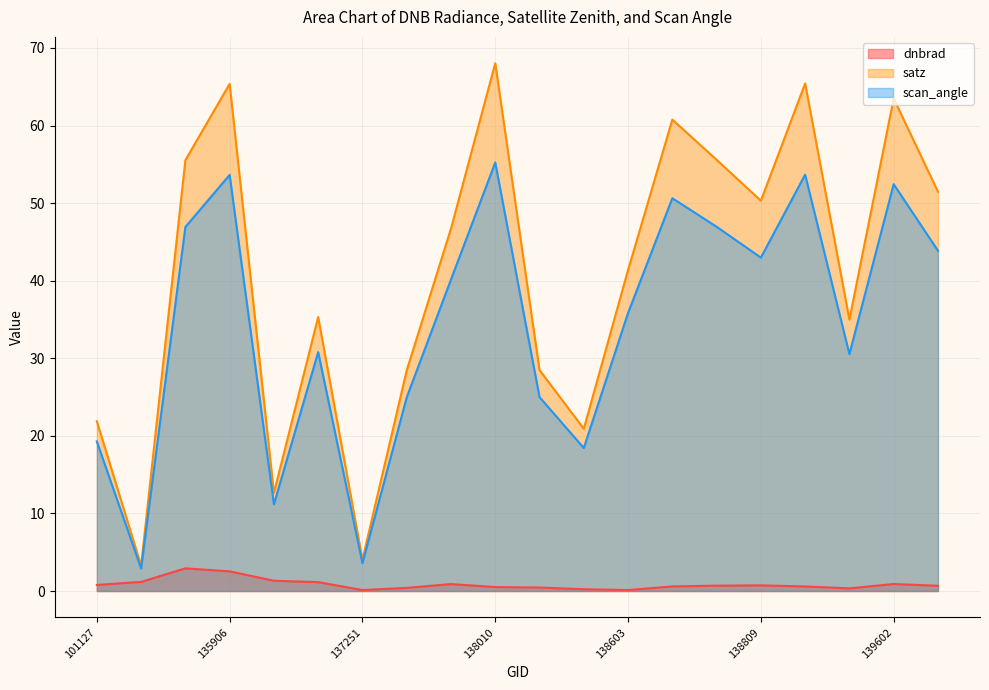

What is the maximum value for satz?

68.0